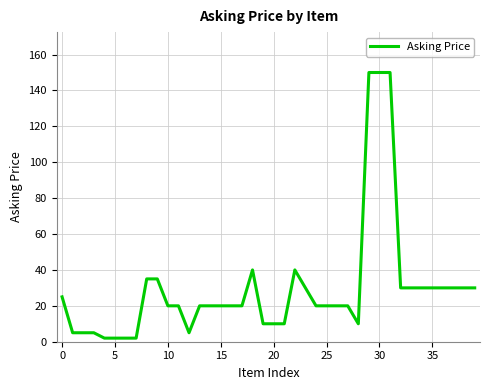

What is the difference between the second highest and minimum values?

148